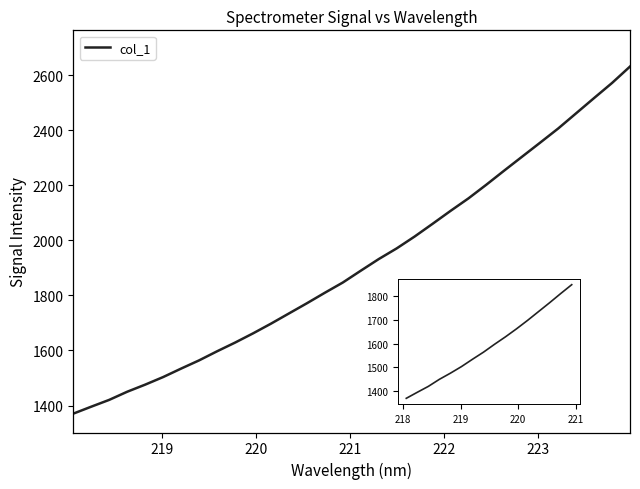

Reading left to right, what are all the values shown in this chart?

218.0596=1370.4	218.2508=1395.7	218.442=1420.5	218.6332=1450.0	218.8244=1475.8	219.0156=1503.4	219.2067=1534.2	219.3979=1564.0	219.589=1597.0	219.7801=1628.6	219.9712=1662.1	220.1623=1697.5	220.3533=1734.5	220.5444=1771.6	220.7354=1809.8	220.9264=1847.0	221.1174=1889.9	221.3083=1932.2	221.4993=1971.0	221.6902=2014.1	221.8812=2060.4	222.0721=2107.3	222.263=2152.9	222.4538=2202.7	222.6447=2254.3	222.8355=2304.9	223.0264=2355.7	223.2172=2406.8	223.408=2462.1	223.5987=2517.4	223.7895=2572.1	223.9802=2631.8